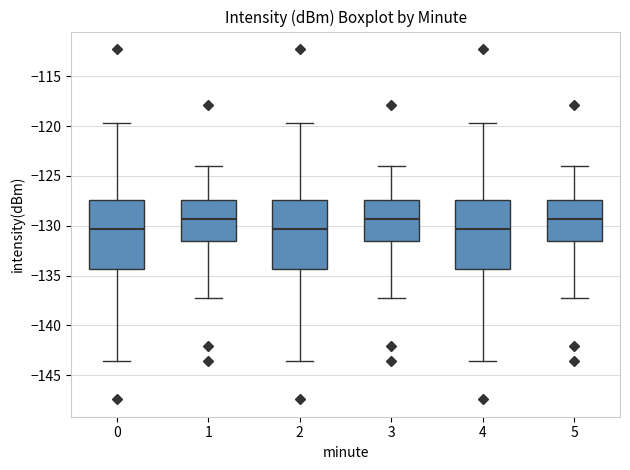

Where does the upper whisker of the box at x = 1 end on the y-axis? The values are not printed on the chart, so give them approximately, as read against the axis.

-124.0